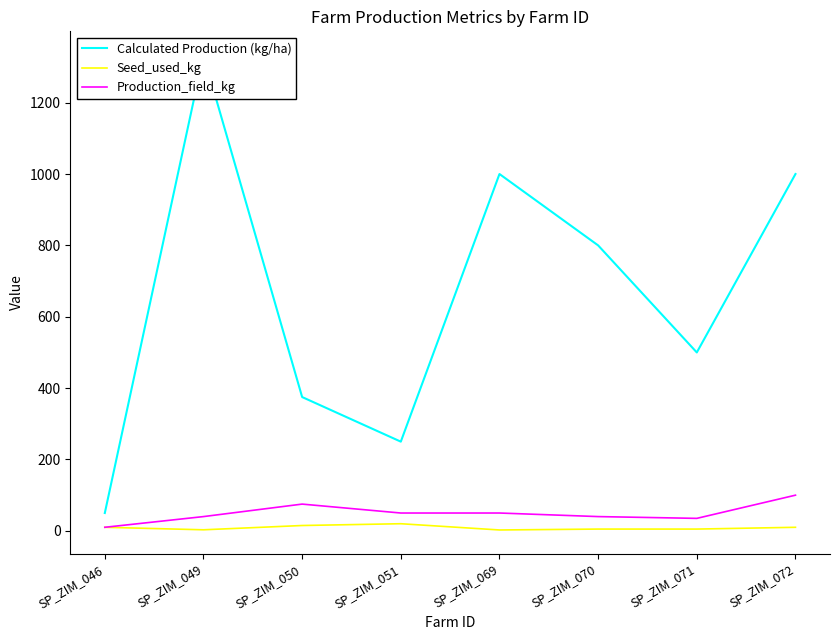

True or false: Seed_used_kg and Production_field_kg cross at least once.

False